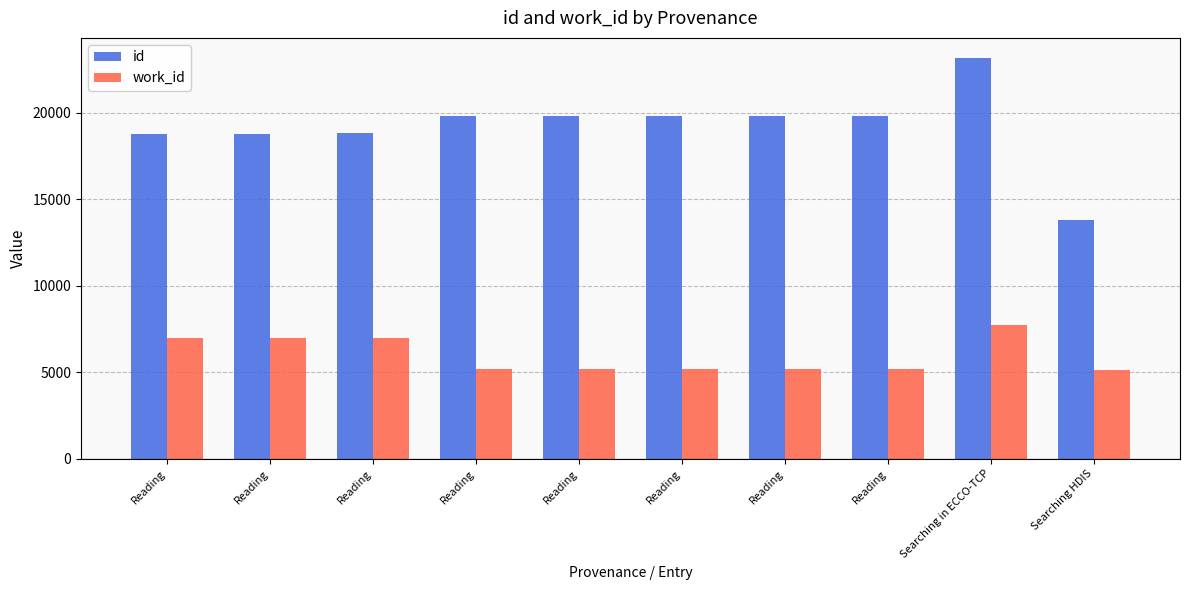

Which series changed the most between Reading and Reading?

id